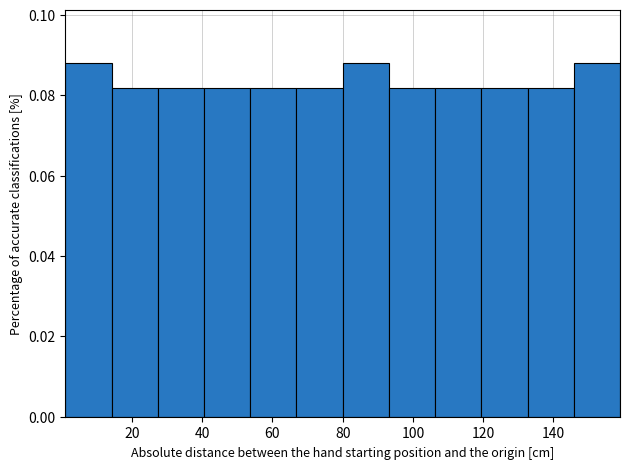

Reading left to right, list every bar in this chart as the range it spans on the x-axis followed by its height. Neither the bar edges nor the heights are printed on the chart, so give them approximately, as read against the axes.

2 to 14: 0.088
14 to 28: 0.082
28 to 40: 0.082
40 to 54: 0.082
54 to 66: 0.082
66 to 80: 0.082
80 to 94: 0.088
94 to 106: 0.082
106 to 120: 0.082
120 to 132: 0.082
132 to 146: 0.082
146 to 160: 0.088